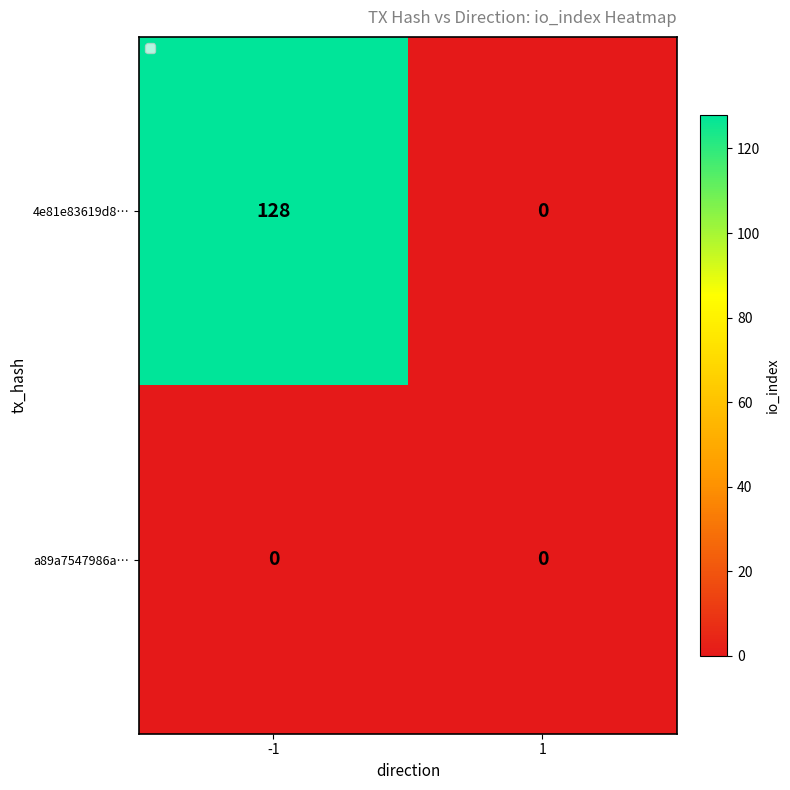

Reading left to right, extract all data points from this chart.

4e81e83619d8…: -1=128	1=0
a89a7547986a…: -1=0	1=0